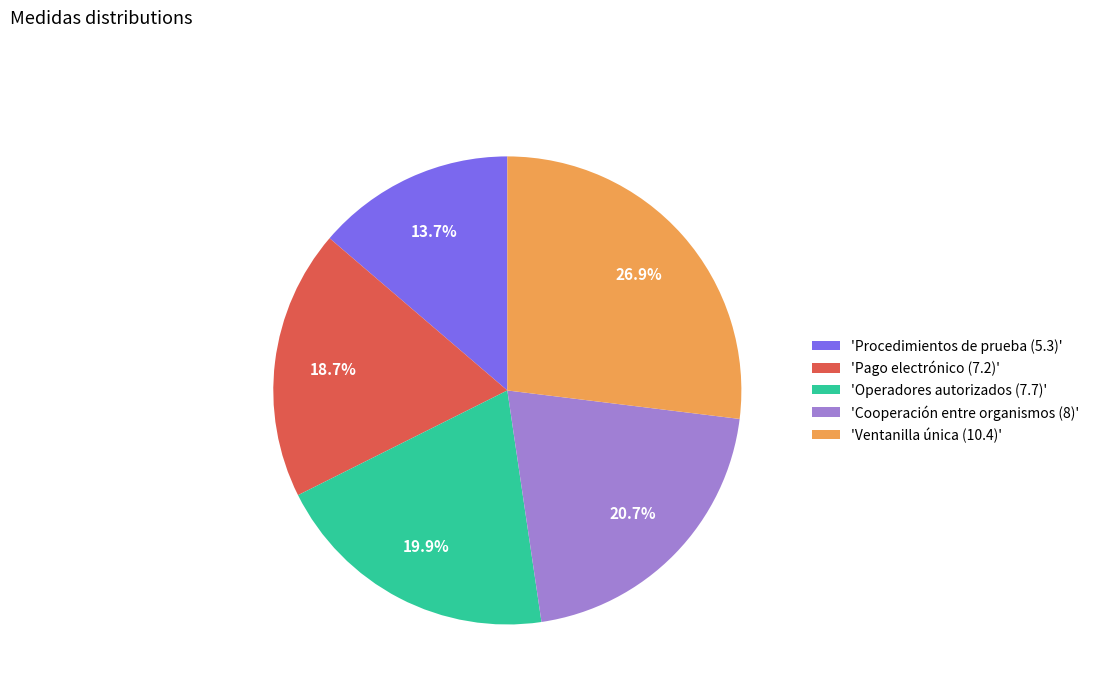

Is there any slice that represents more than half of the pie?

No